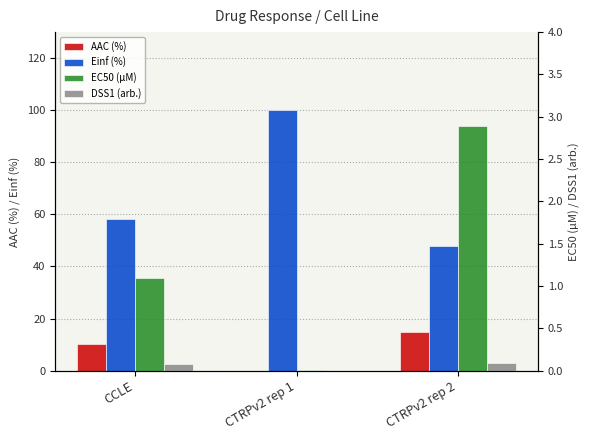

Which label corresponds to the largest value in the chart?

CTRPv2 rep 1